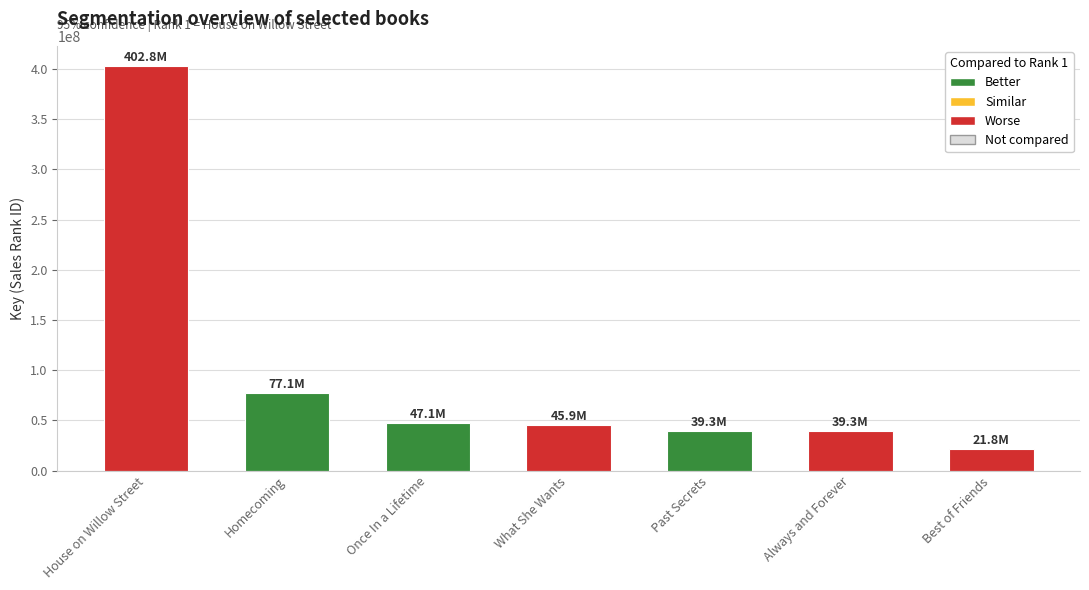

How many categories are shown in the chart?

7